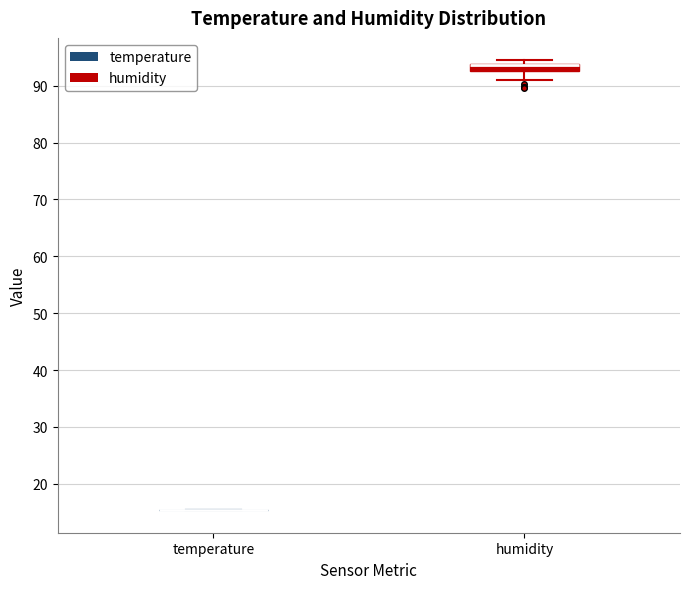

Comparing the boxes themselves (not the whiskers), which one is the tallest?

humidity